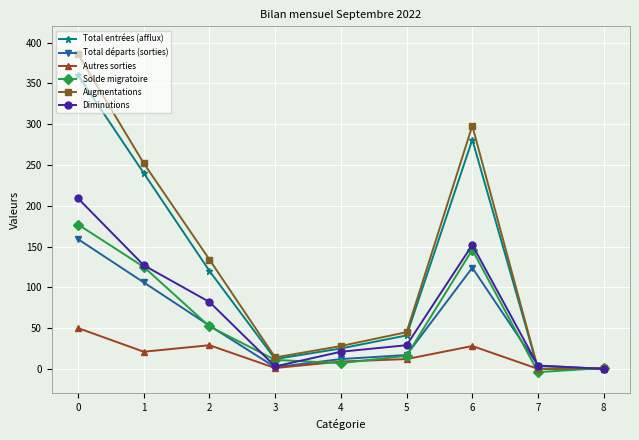

The value of Diminutions at 7 is 4. True or false?

True